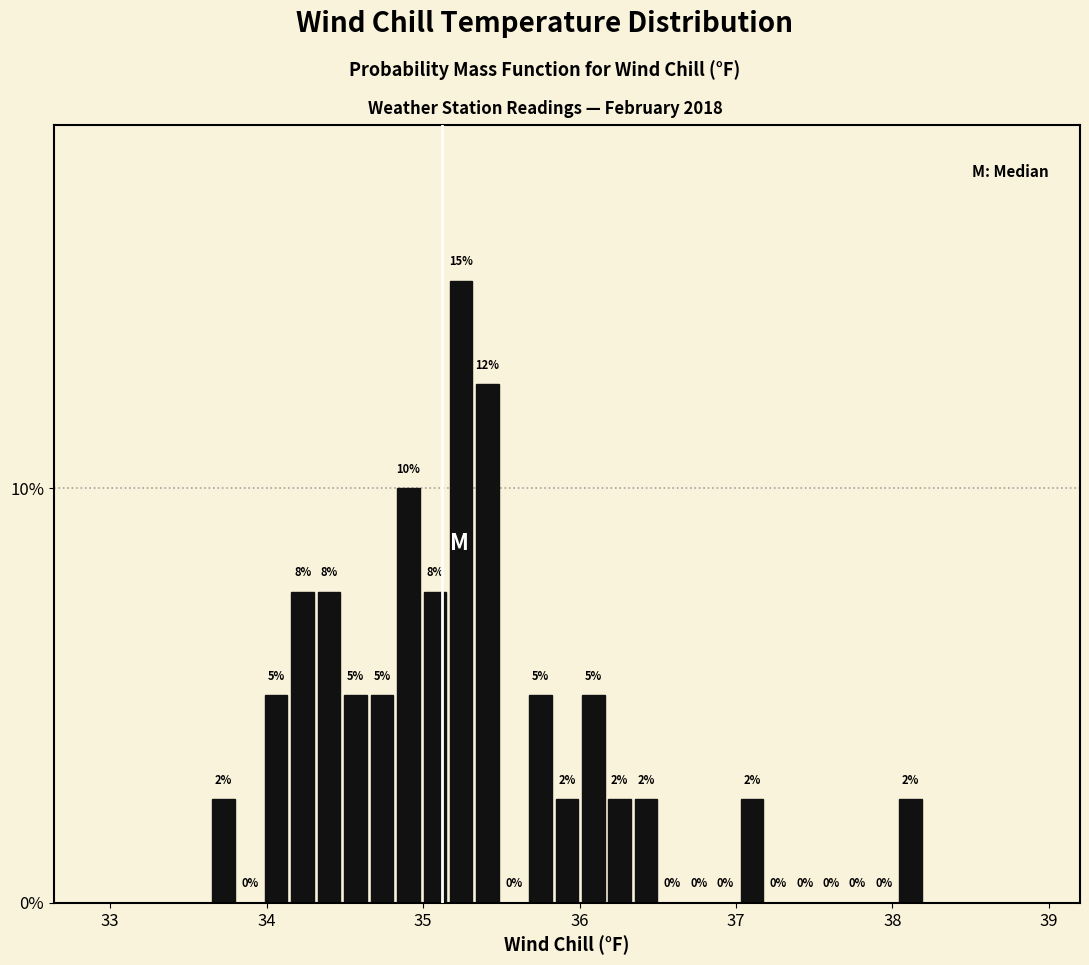

Around what value on the x-axis is the tallest bar? Give the approximate position of its centre, as read against the axis.

35.2